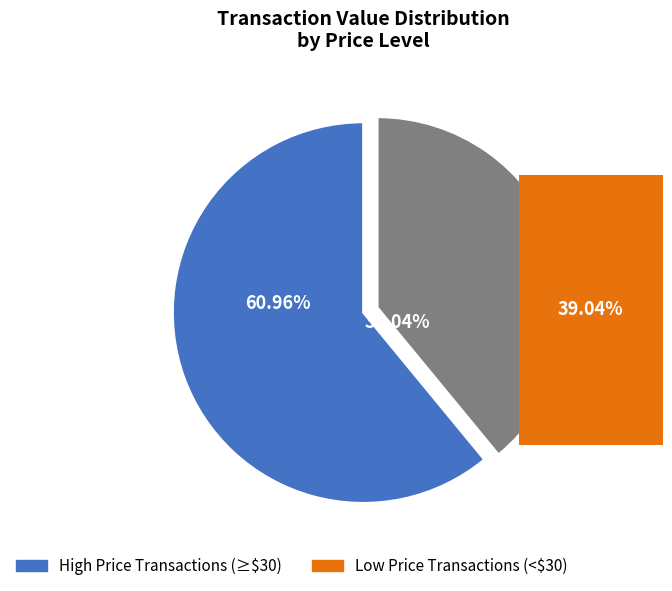

Is there a majority slice in this chart?

Yes